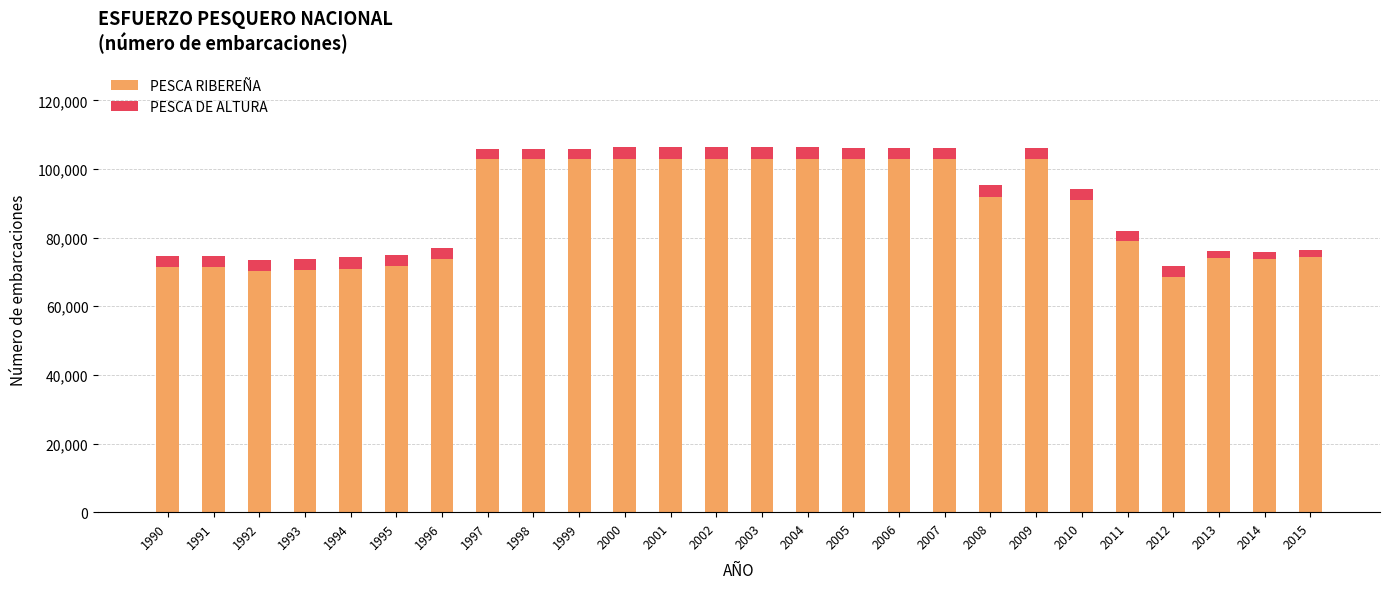

What is the maximum value for PESCA RIBEREÑA?

102807